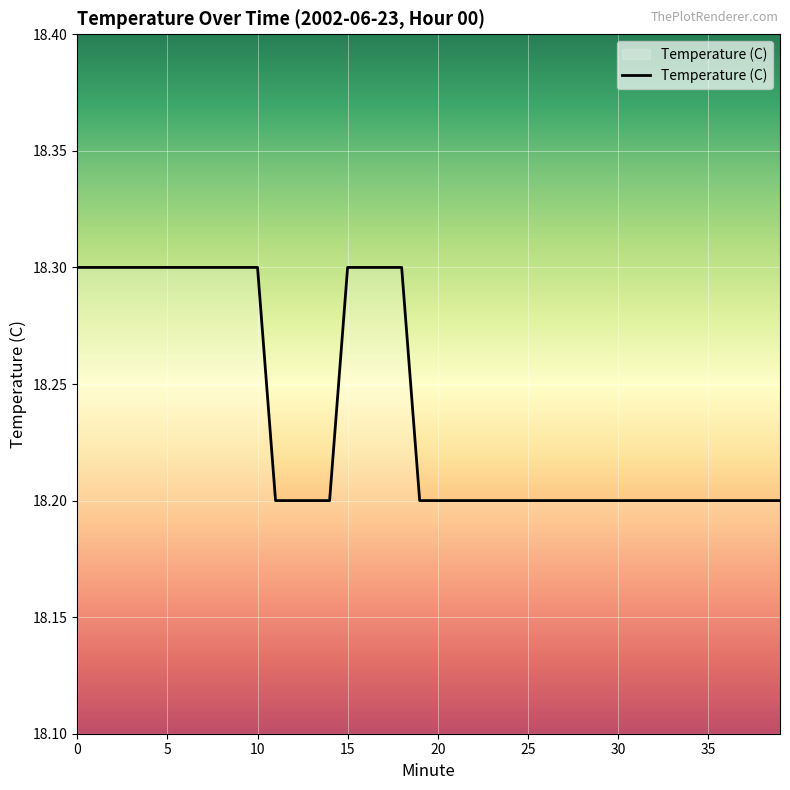

Count the number of data series in this chart.

1